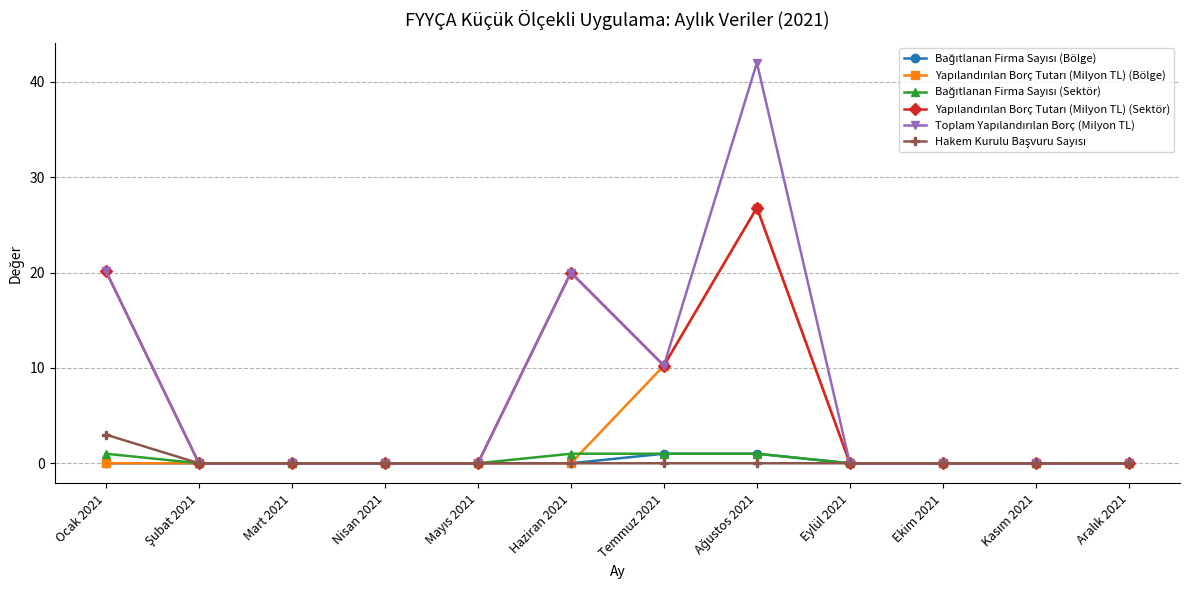

What is the label of the 4th point from the left?

Nisan 2021